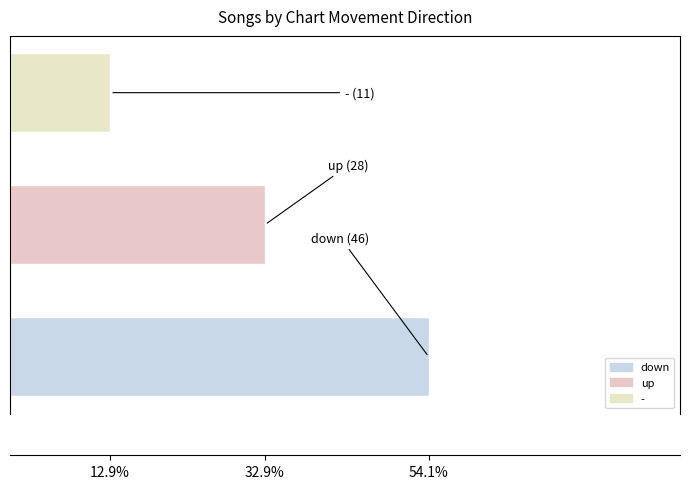

What position from the left is down?

1